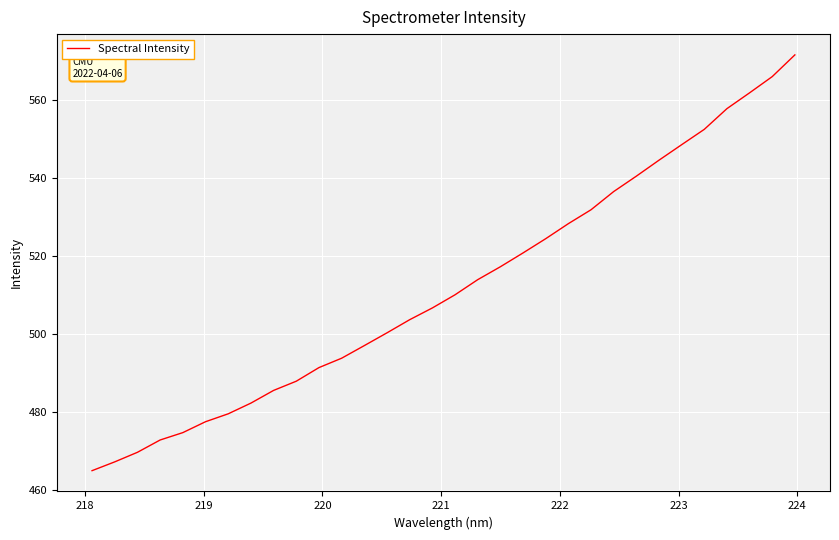

What is the difference between the maximum and minimum values?

106.6